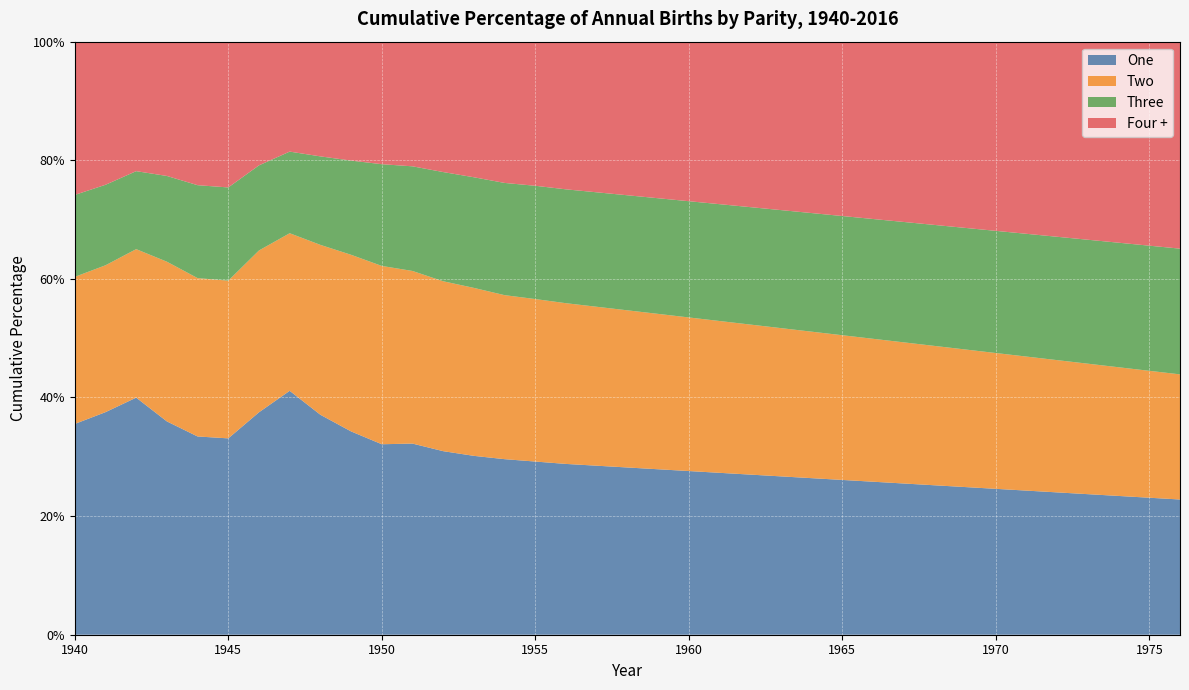

Reading left to right, extract all data points from this chart.

One: 1940=0.4	1941=0.4	1942=0.4	1943=0.4	1944=0.3	1945=0.3	1946=0.4	1947=0.4	1948=0.4	1949=0.3	1950=0.3	1951=0.3	1952=0.3	1953=0.3	1954=0.3	1955=0.3	1956=0.3	1957=0.3	1958=0.3	1959=0.3	1960=0.3	1961=0.3	1962=0.3	1963=0.3	1964=0.3	1965=0.3	1966=0.3	1967=0.3	1968=0.3	1969=0.2	1970=0.2	1971=0.2	1972=0.2	1973=0.2	1974=0.2	1975=0.2	1976=0.2
Two: 1940=0.2	1941=0.2	1942=0.3	1943=0.3	1944=0.3	1945=0.3	1946=0.3	1947=0.3	1948=0.3	1949=0.3	1950=0.3	1951=0.3	1952=0.3	1953=0.3	1954=0.3	1955=0.3	1956=0.3	1957=0.3	1958=0.3	1959=0.3	1960=0.3	1961=0.3	1962=0.3	1963=0.2	1964=0.2	1965=0.2	1966=0.2	1967=0.2	1968=0.2	1969=0.2	1970=0.2	1971=0.2	1972=0.2	1973=0.2	1974=0.2	1975=0.2	1976=0.2
Three: 1940=0.1	1941=0.1	1942=0.1	1943=0.1	1944=0.2	1945=0.2	1946=0.1	1947=0.1	1948=0.1	1949=0.2	1950=0.2	1951=0.2	1952=0.2	1953=0.2	1954=0.2	1955=0.2	1956=0.2	1957=0.2	1958=0.2	1959=0.2	1960=0.2	1961=0.2	1962=0.2	1963=0.2	1964=0.2	1965=0.2	1966=0.2	1967=0.2	1968=0.2	1969=0.2	1970=0.2	1971=0.2	1972=0.2	1973=0.2	1974=0.2	1975=0.2	1976=0.2
Four +: 1940=0.3	1941=0.2	1942=0.2	1943=0.2	1944=0.2	1945=0.2	1946=0.2	1947=0.2	1948=0.2	1949=0.2	1950=0.2	1951=0.2	1952=0.2	1953=0.2	1954=0.2	1955=0.2	1956=0.2	1957=0.3	1958=0.3	1959=0.3	1960=0.3	1961=0.3	1962=0.3	1963=0.3	1964=0.3	1965=0.3	1966=0.3	1967=0.3	1968=0.3	1969=0.3	1970=0.3	1971=0.3	1972=0.3	1973=0.3	1974=0.3	1975=0.3	1976=0.3